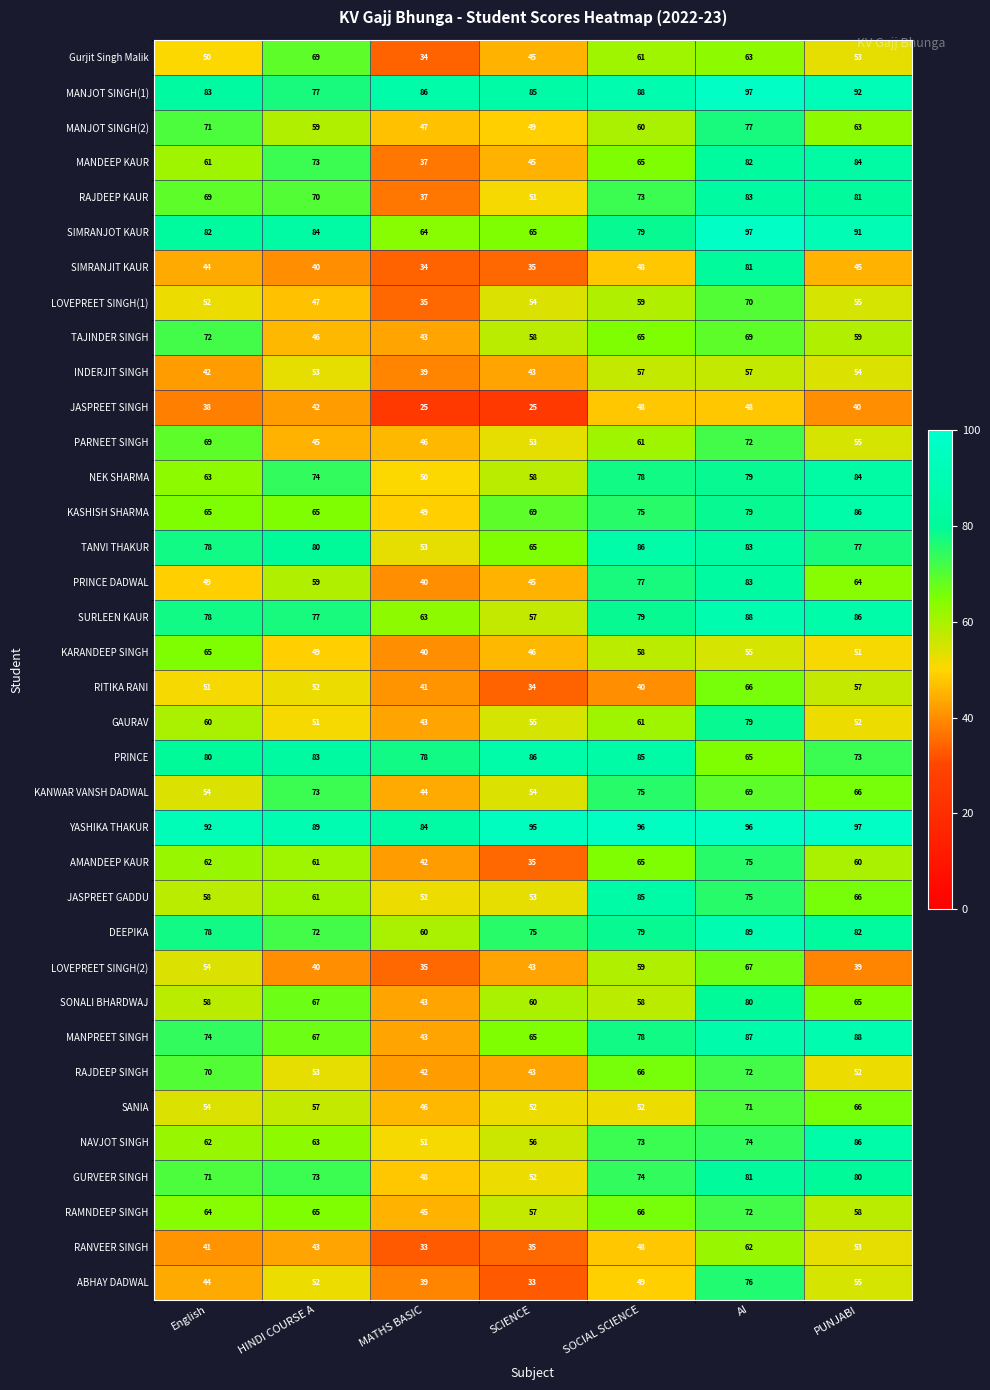

What is the maximum value shown in the chart?

97